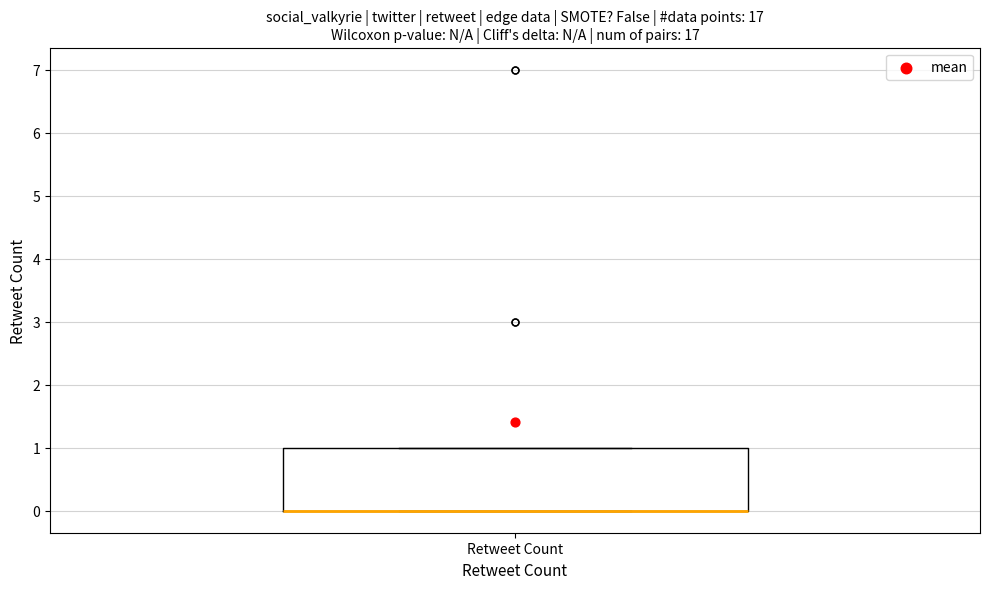

Transcribe this box plot: give where the median line is, the range the box spans, and where the two whiskers end, as read against the y-axis. The values are not printed on the chart, so give them approximately, as read against the axis.

median 0 (drawn on the box's lower edge), box 0 to 1, whiskers 0 to 1